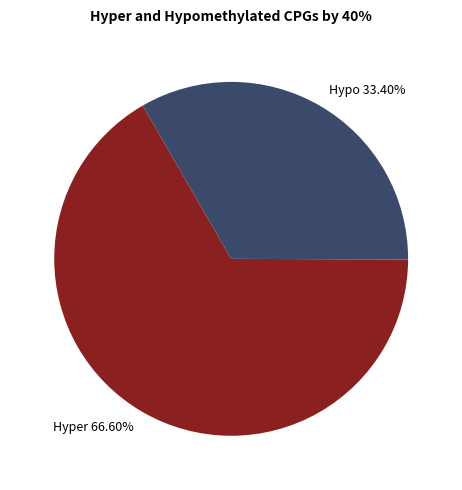

To the nearest percent, what is the average slice percentage?

50%